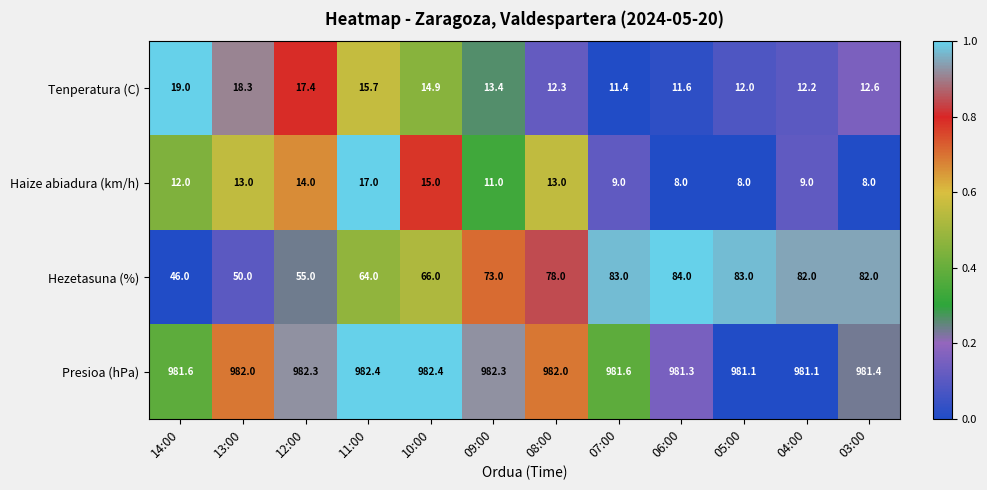

The Haize abiadura (km/h) series shows 9.0 at 04:00. True or false?

True